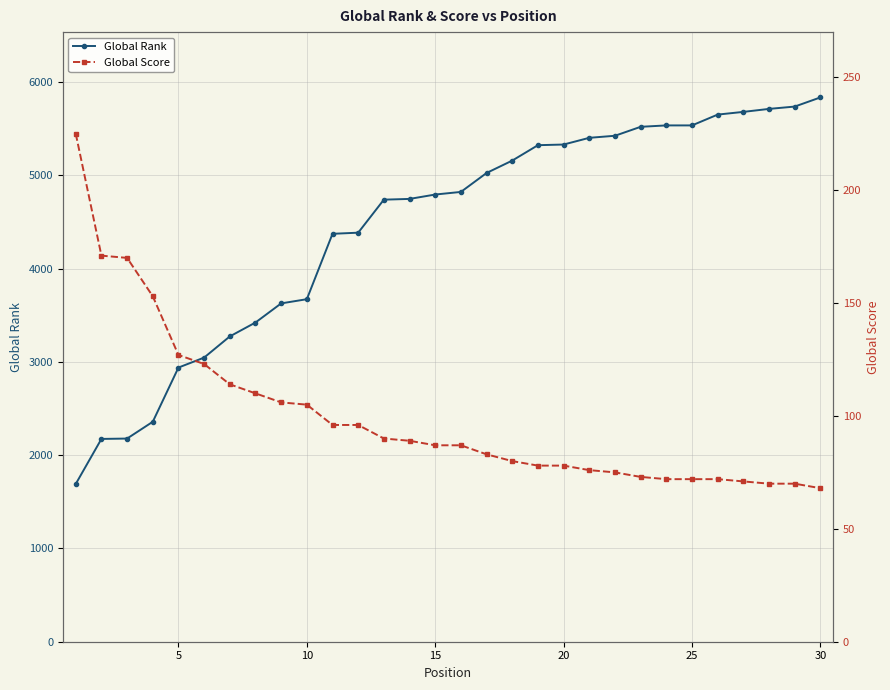

What is the lowest value of the Global Rank series?

1691